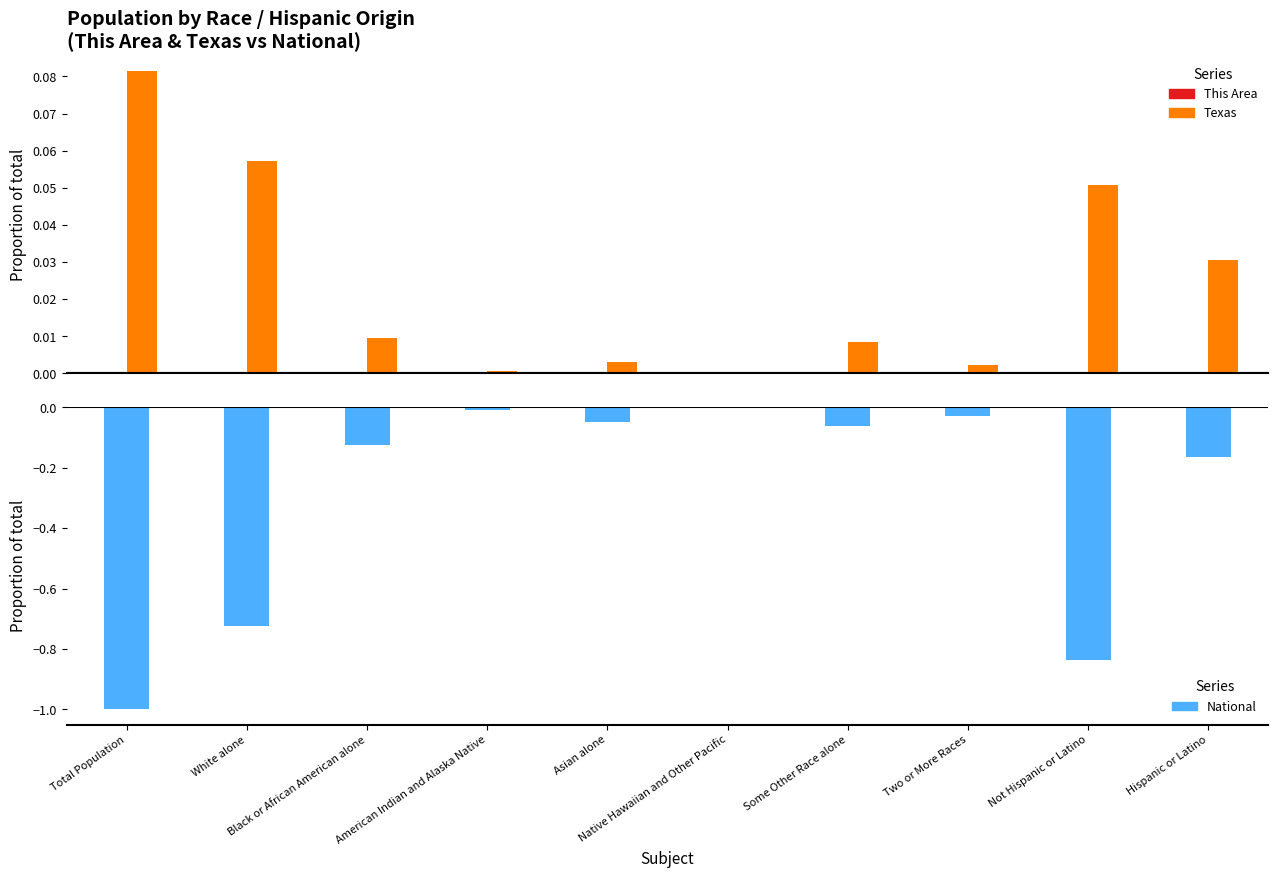

Is it true that Texas equals 0.1 at White alone?

True